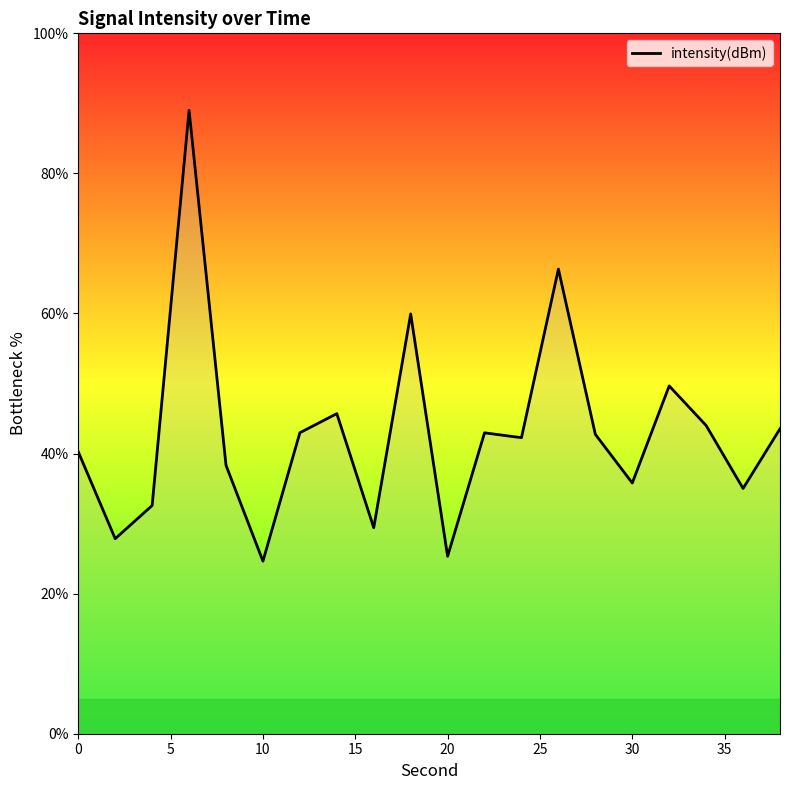

How many lines are shown in the chart?

1